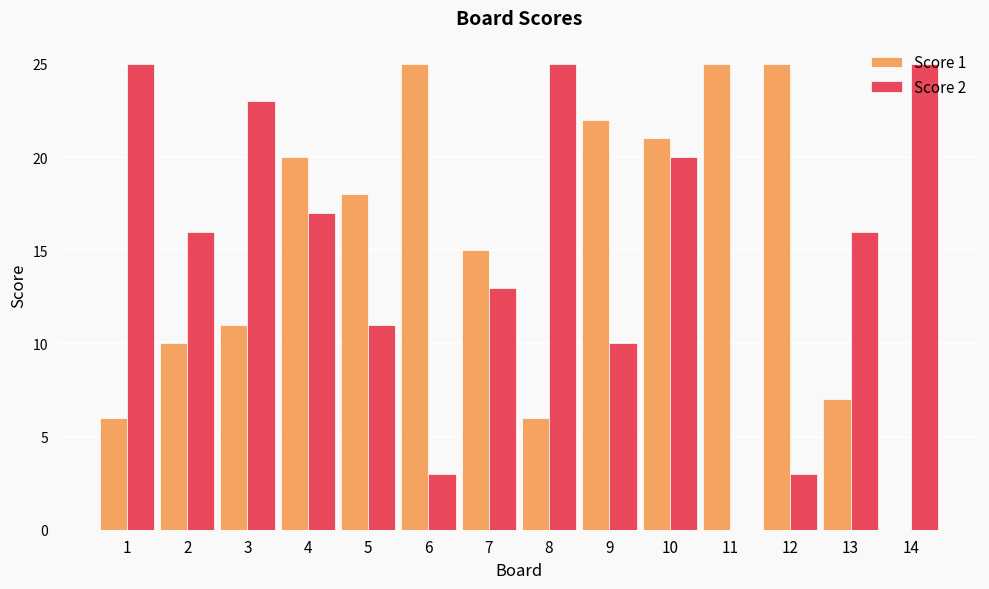

What is the total value across all series at 8?

31